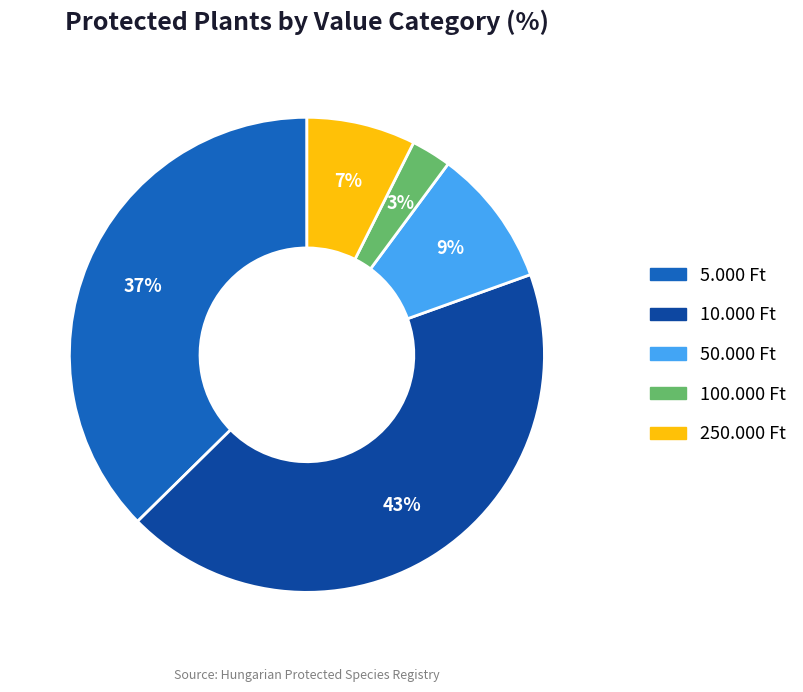

Which category has the smallest portion of the pie?

100.000 Ft